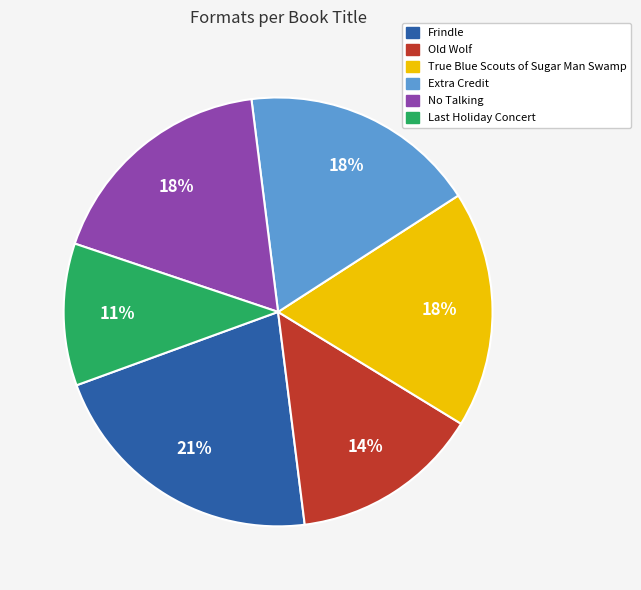

Which category has the smallest portion of the pie?

Last Holiday Concert